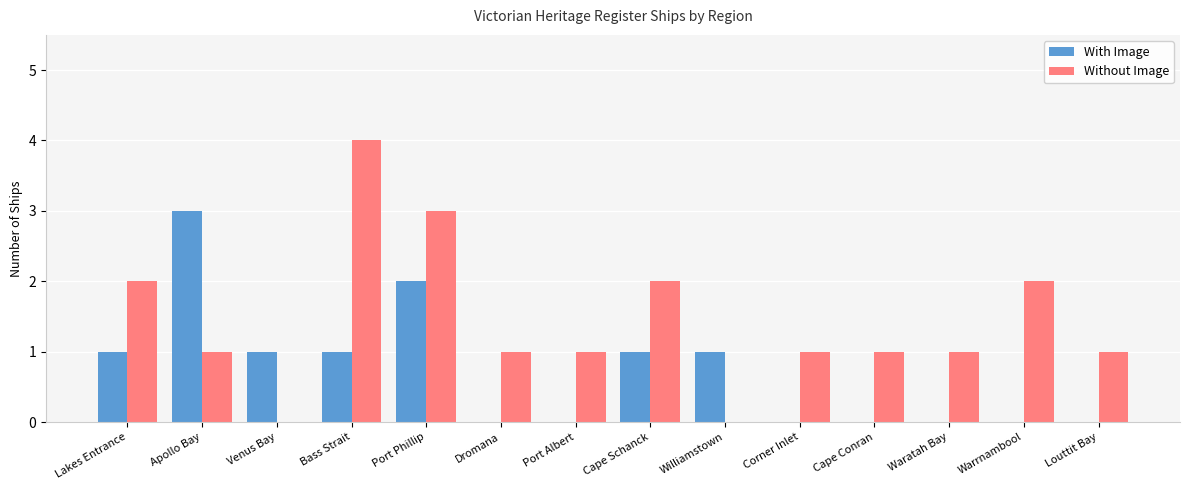

What is the sum of all With Image values?

10